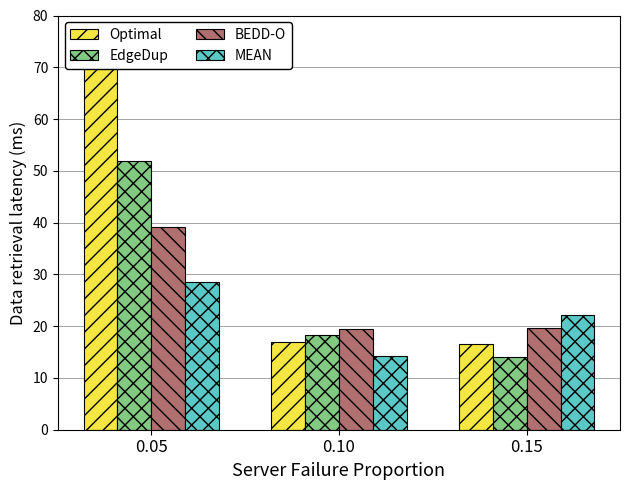

Which series has the widest spread of values?

Optimal